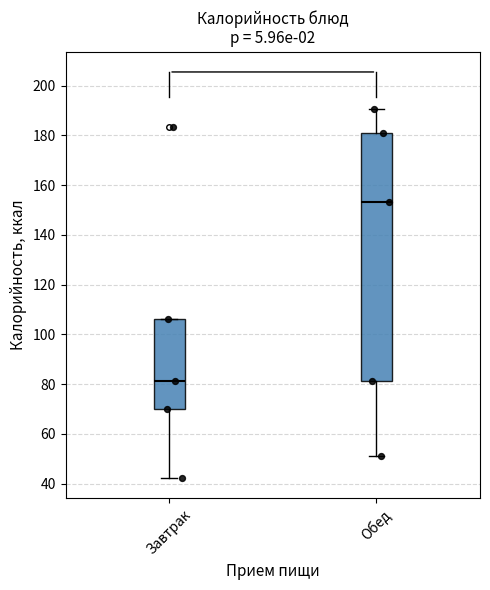

Reading left to right, transcribe this box plot: for each box, give where its median line is, the range the box spans, and where its two whiskers end, as read against the y-axis. The values are not printed on the chart, so give them approximately, as read against the axis.

Завтрак: median 82, box 70 to 106, whiskers 42 to 106
Обед: median 154, box 82 to 180, whiskers 52 to 190